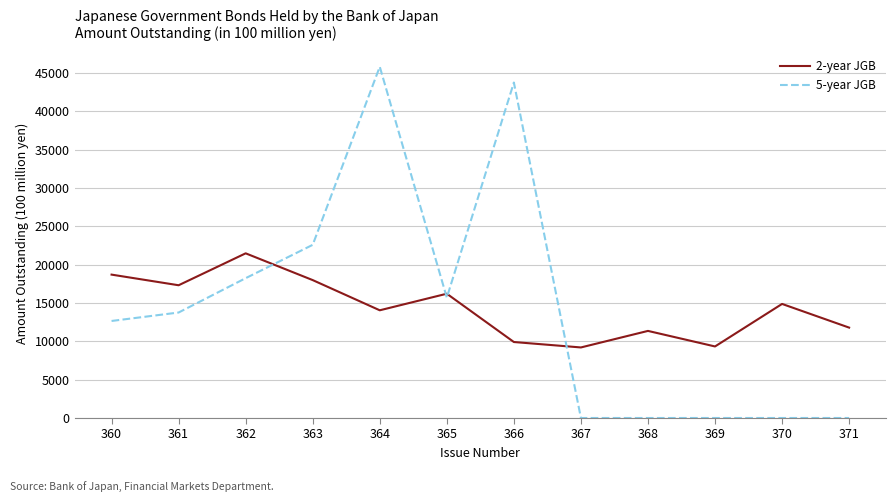

After their last crossing, which series has the higher values: 5-year JGB or 2-year JGB?

2-year JGB